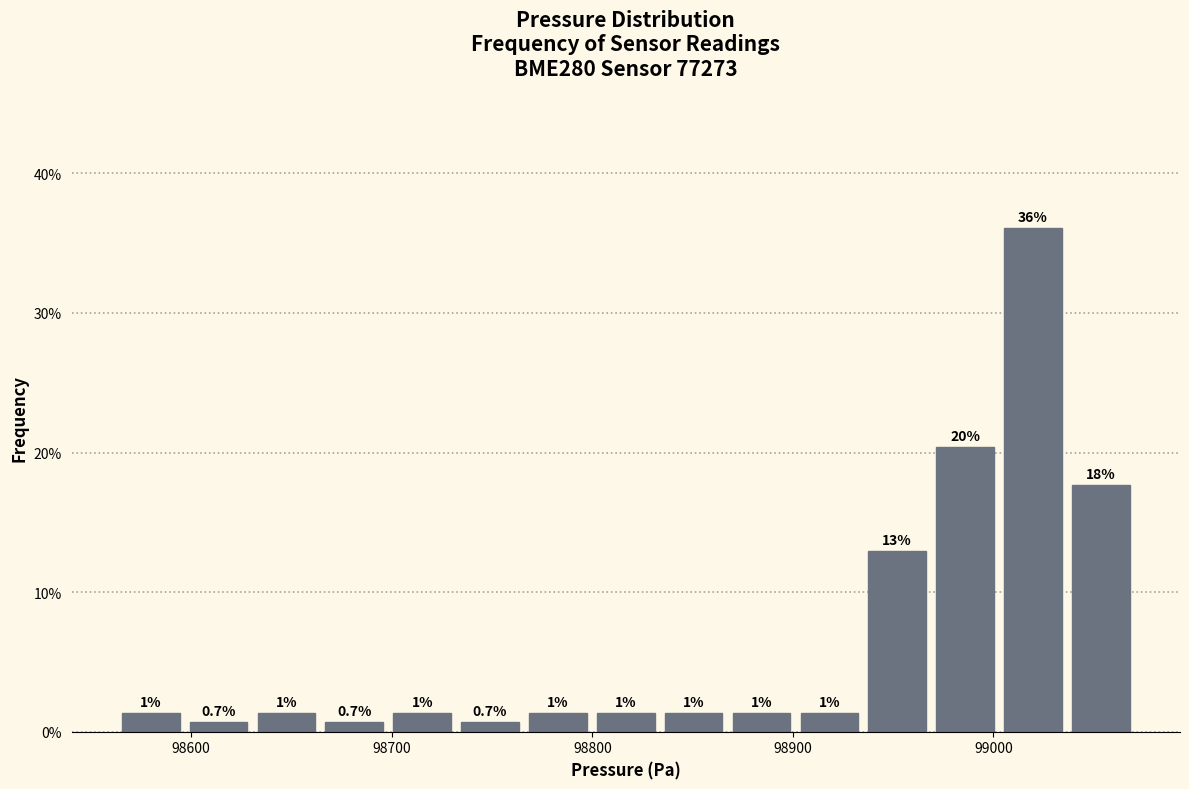

Read against the x-axis, roughly where is the centre of the tallest bar?

99020